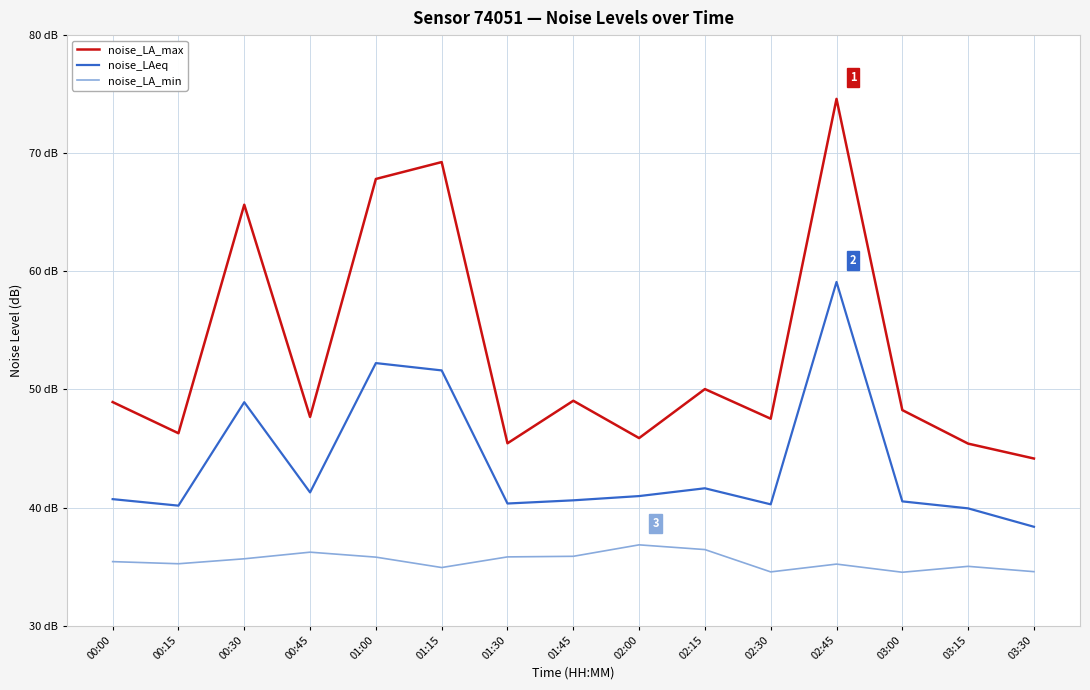

Reading left to right, what are all the values shown in this chart?

noise_LA_max: 00:00=48.9	00:15=46.3	00:30=65.6	00:45=47.7	01:00=67.8	01:15=69.2	01:30=45.4	01:45=49.0	02:00=45.9	02:15=50.0	02:30=47.5	02:45=74.6	03:00=48.2	03:15=45.4	03:30=44.1
noise_LAeq: 00:00=40.7	00:15=40.2	00:30=48.9	00:45=41.3	01:00=52.2	01:15=51.6	01:30=40.3	01:45=40.6	02:00=41.0	02:15=41.6	02:30=40.3	02:45=59.1	03:00=40.5	03:15=39.9	03:30=38.4
noise_LA_min: 00:00=35.4	00:15=35.2	00:30=35.7	00:45=36.2	01:00=35.8	01:15=34.9	01:30=35.8	01:45=35.9	02:00=36.8	02:15=36.4	02:30=34.5	02:45=35.2	03:00=34.5	03:15=35.0	03:30=34.6